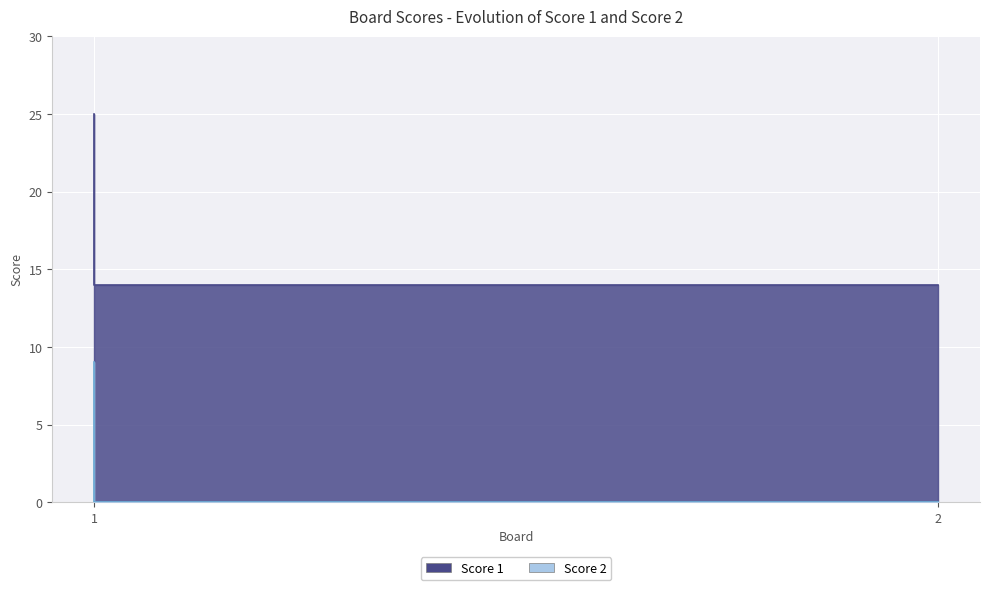

What is the difference between the highest and lowest values at 1?

16